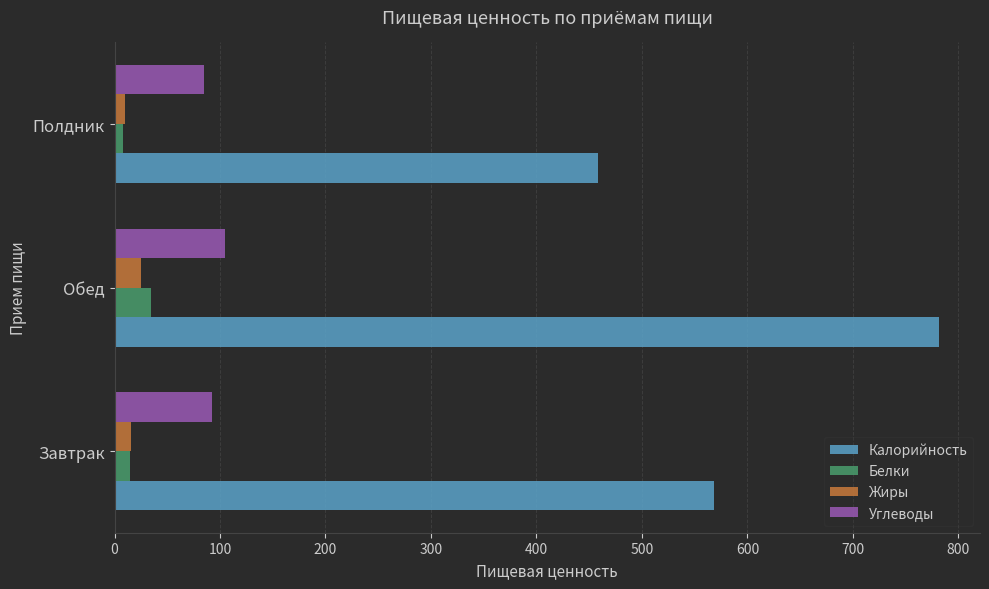

Which series has the widest spread of values?

Калорийность